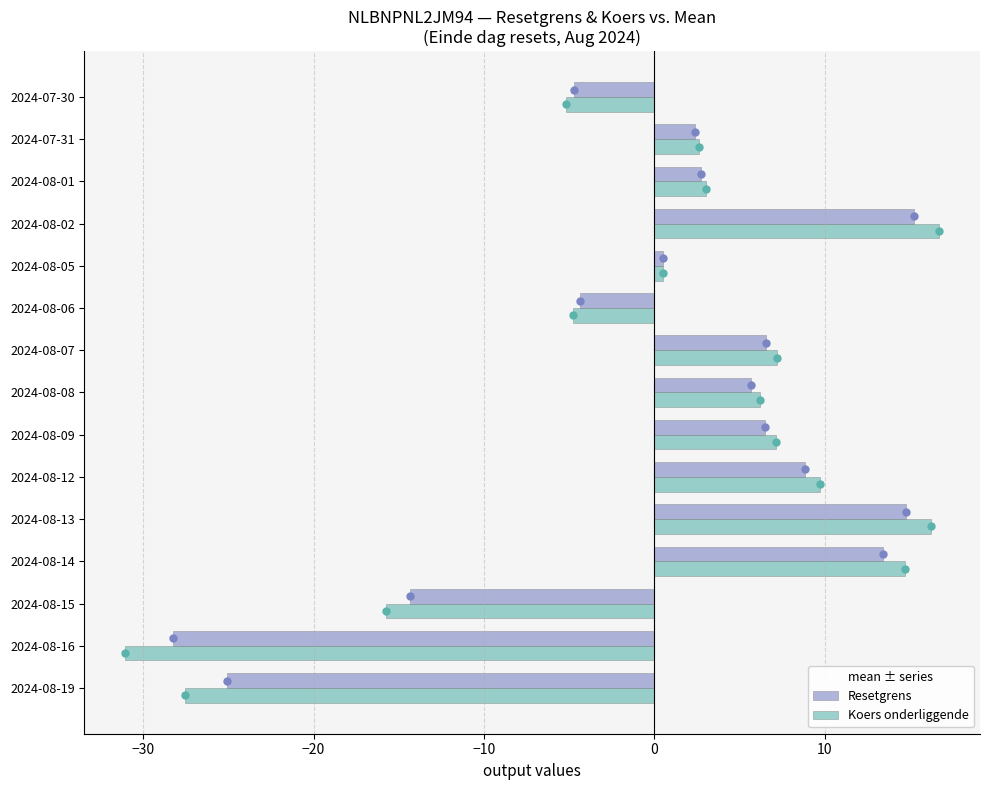

Is it true that Resetgrens equals 10.9 at 2024-08-07?

False